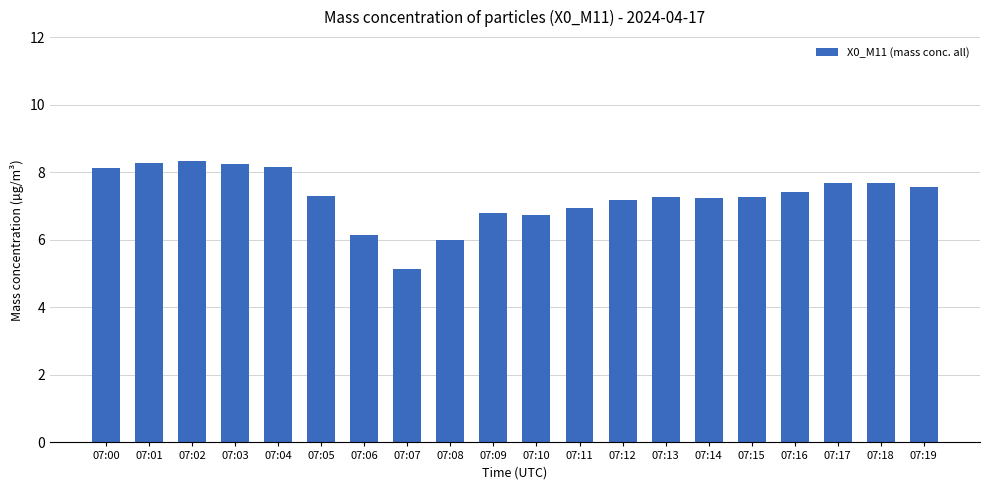

The chart shows a value of 3.5 at 07:06. True or false?

False